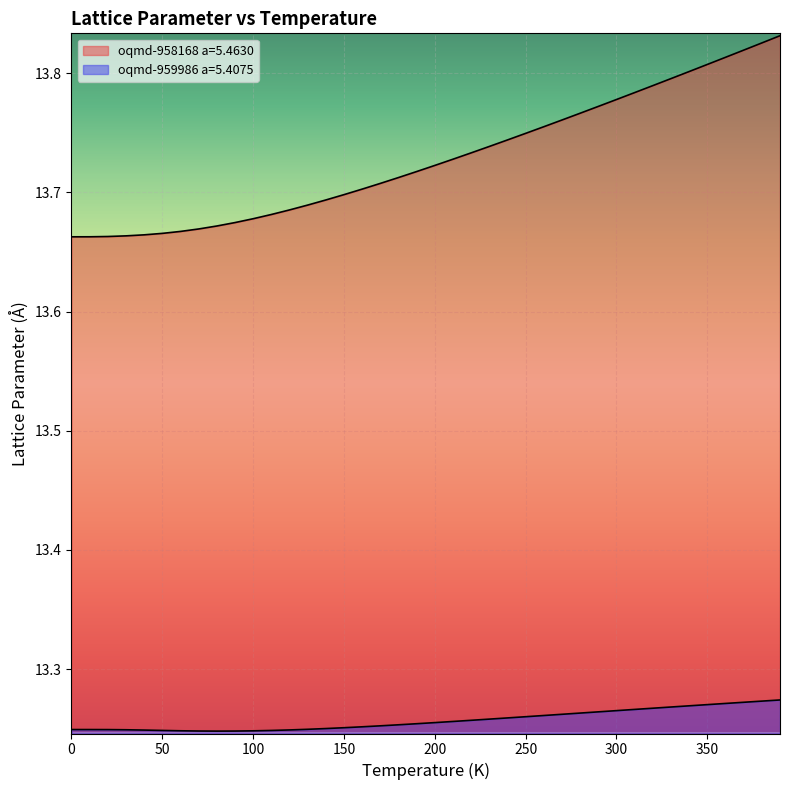

What is the sum of all oqmd-959986 a=5.4075 values?

530.3